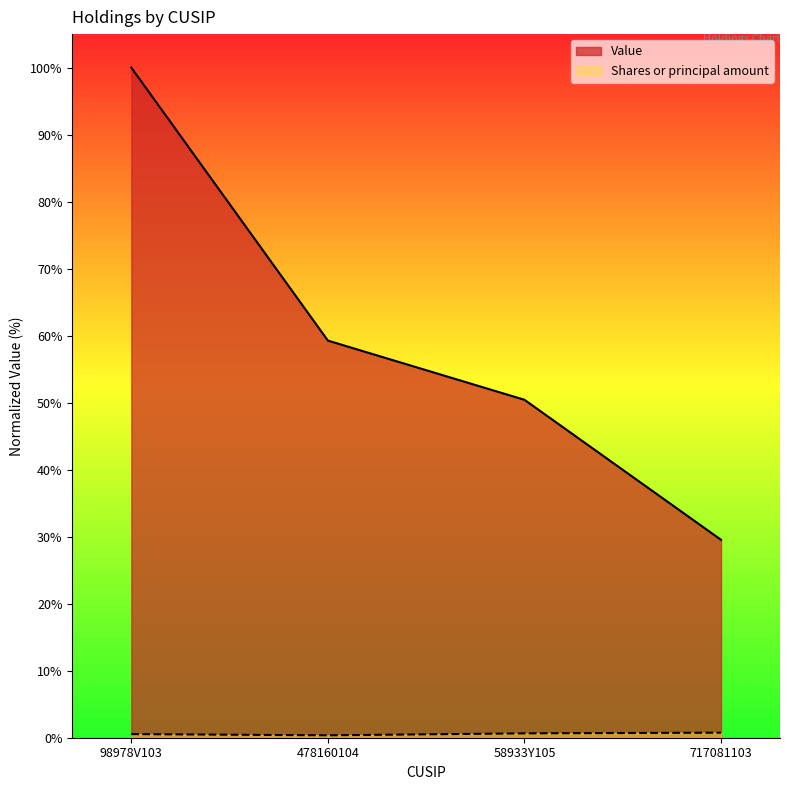

Does the chart have visible grid lines?

No